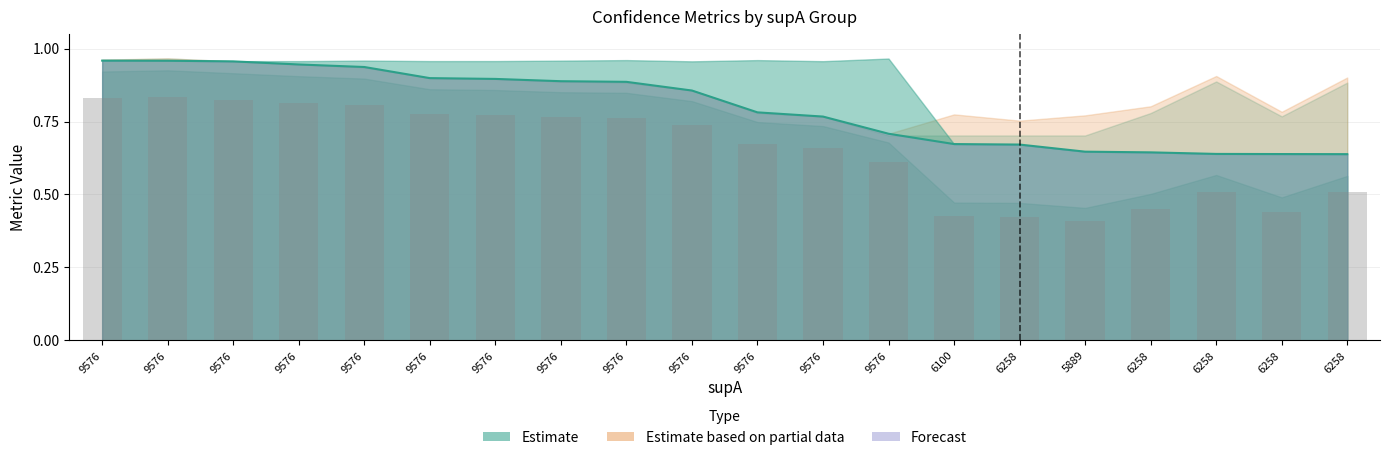

What is the minimum value shown in the chart?

0.4